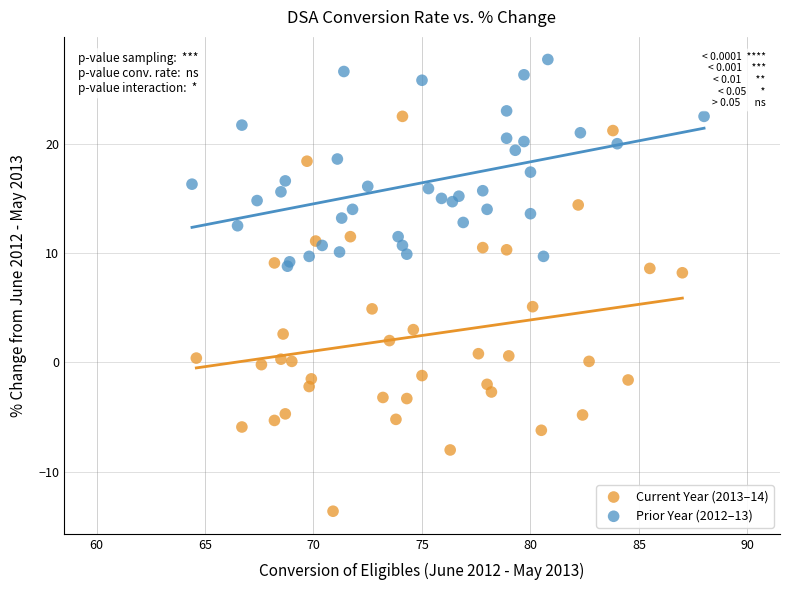

Which series contains the lowest Y value?

Current Year (2013–14)